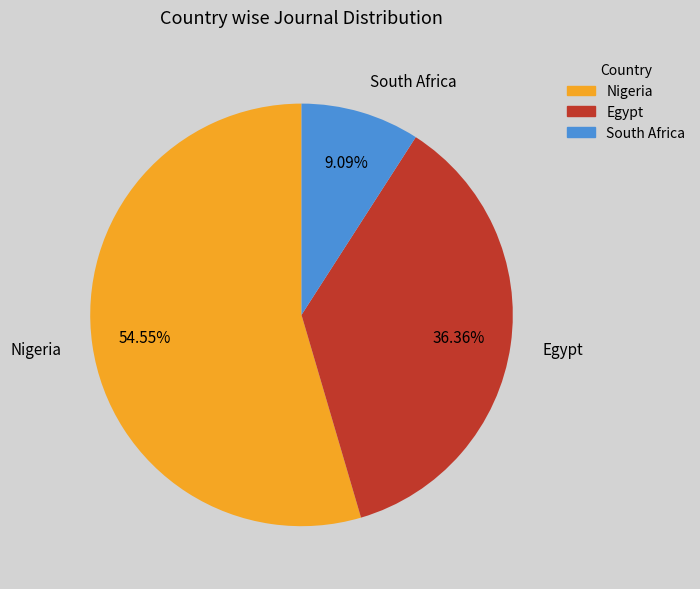

The South Africa slice represents 1% of the pie. True or false?

False